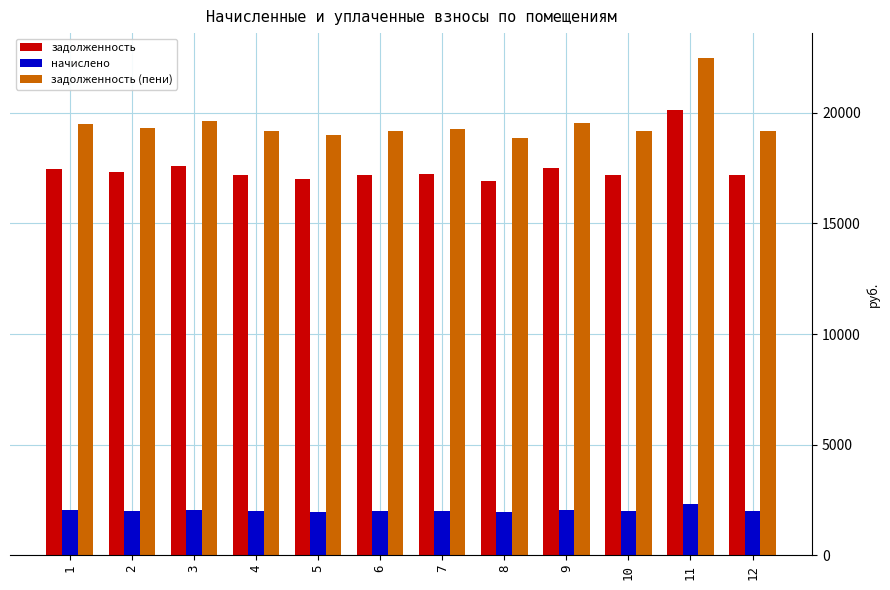

What is the spread (max minus min) of values at 2?

17321.0